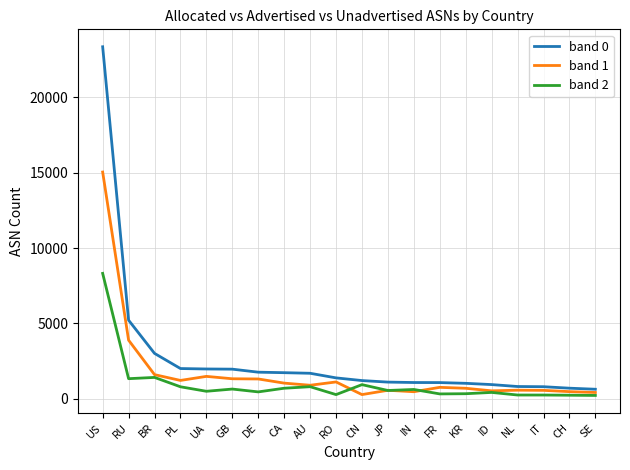

What is the sum of the band 1 values at US and AU?

15933